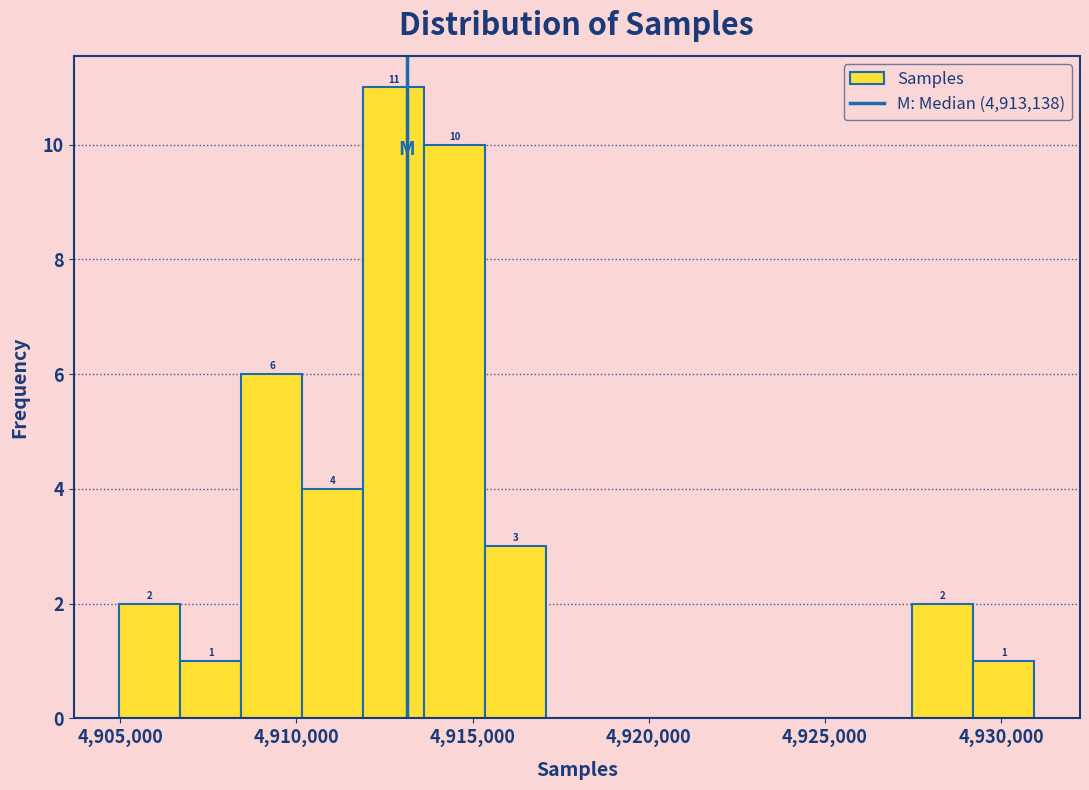

Around what value on the x-axis is the tallest bar? Give the approximate position of its centre, as read against the axis.

4913000